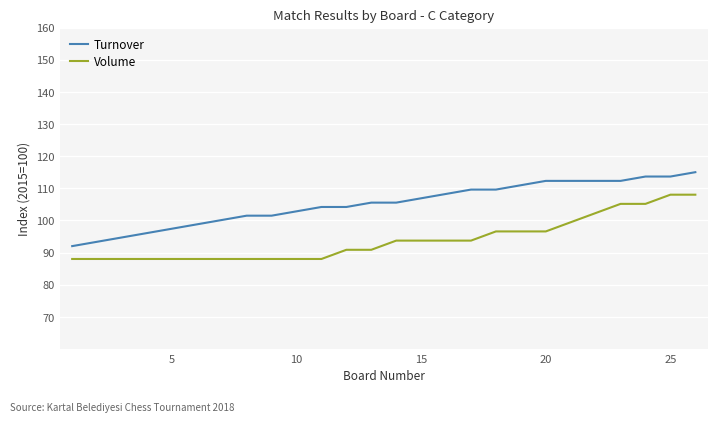

Rank the series by their maximum value, from lowest to highest.

Volume, Turnover